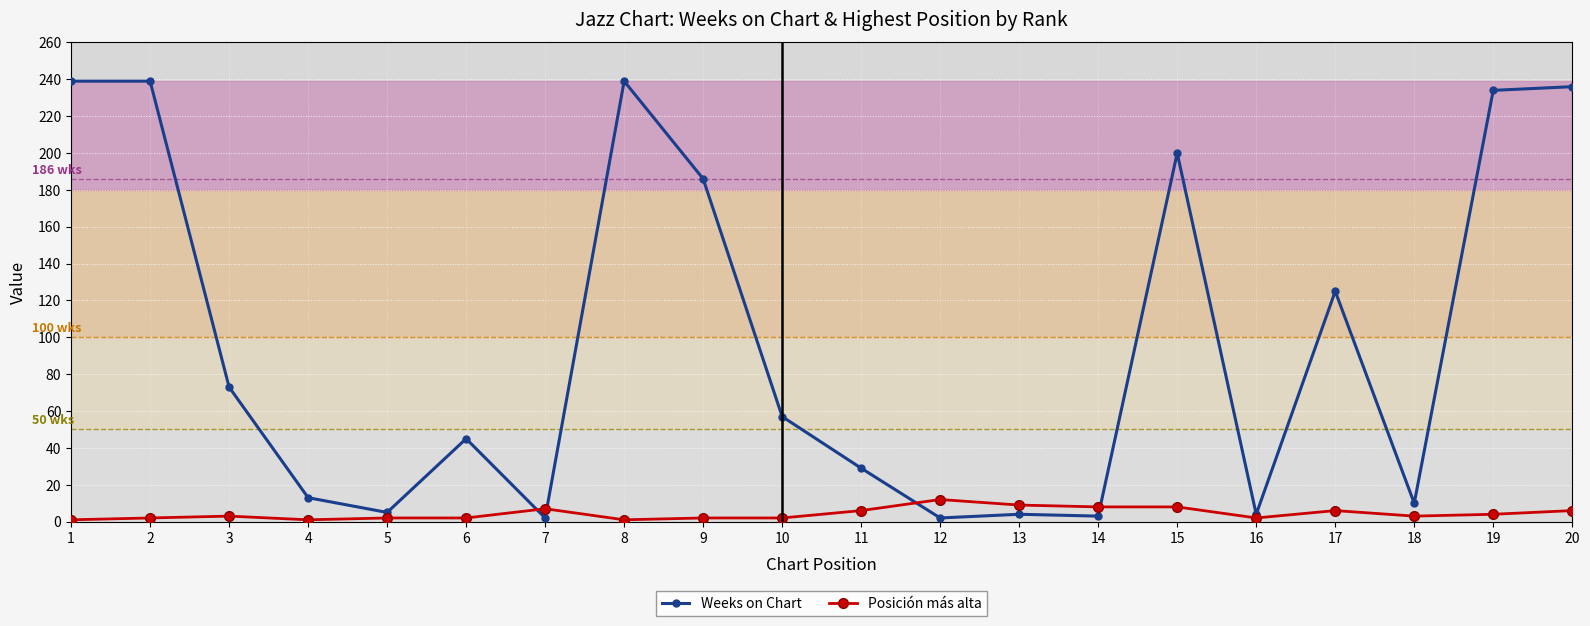

Which series has the largest total across all categories?

Weeks on Chart